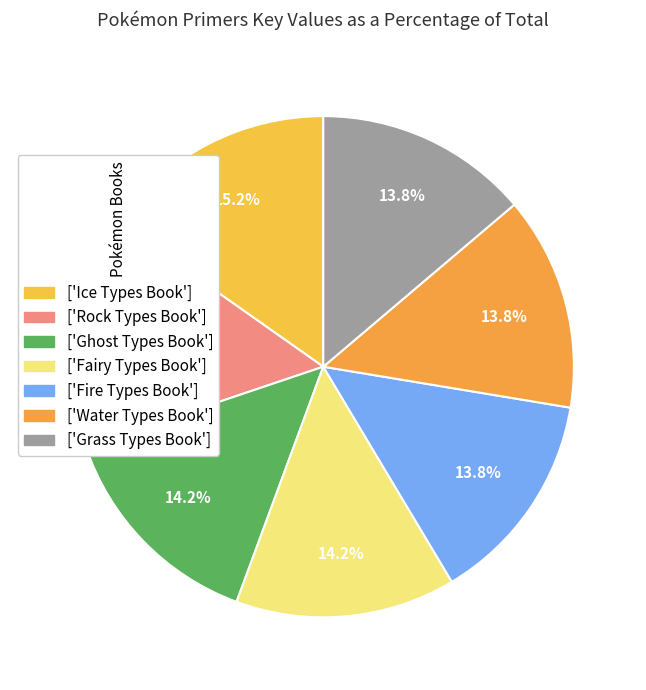

To the nearest percent, what is the average slice percentage?

14%